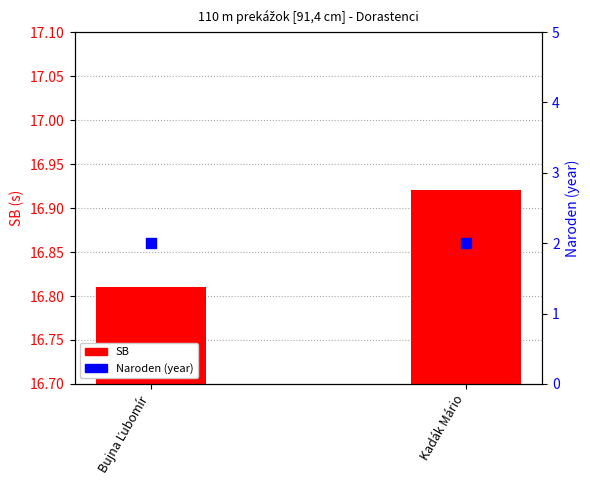

Which series reaches the minimum Y coordinate?

Naroden